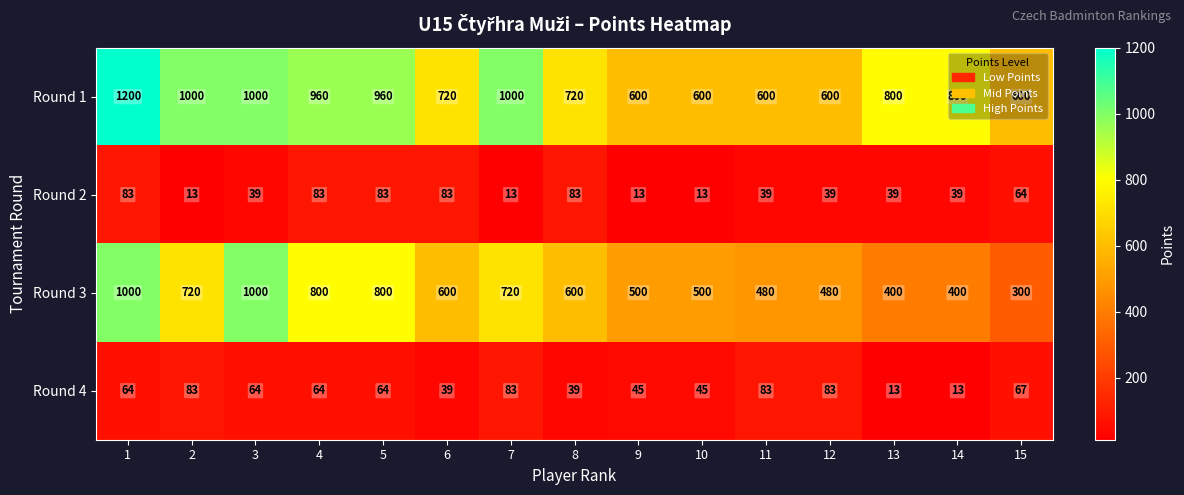

What is the approximate value of Round 4 at 7, to the nearest 10?

80